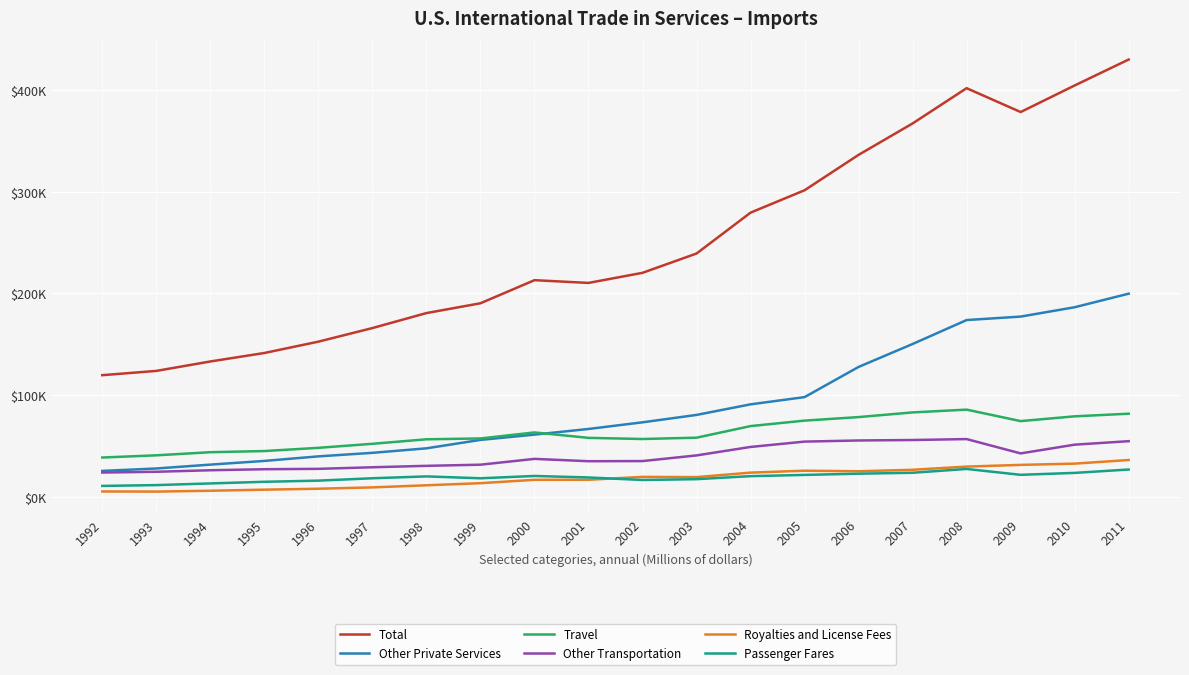

Where is Other Transportation nearest to the value 40231?

2003